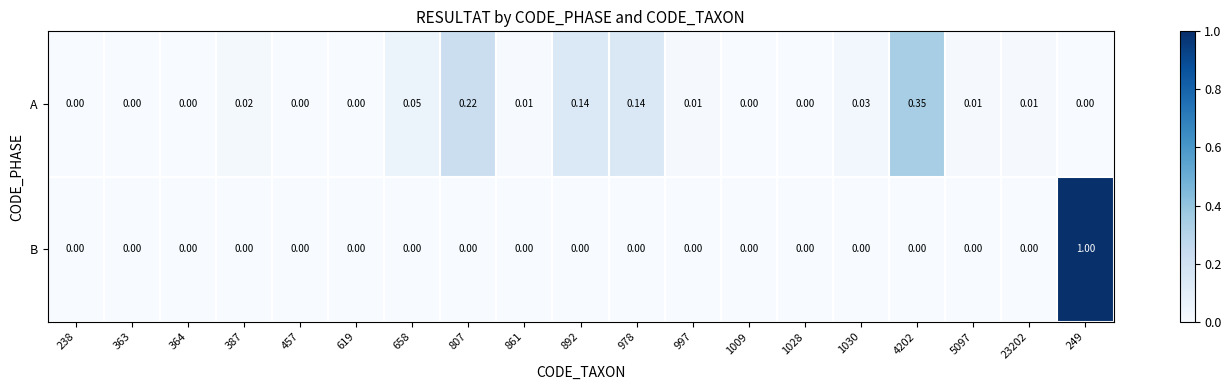

Is the value of A at 807 greater than the value of B at 1009?

Yes